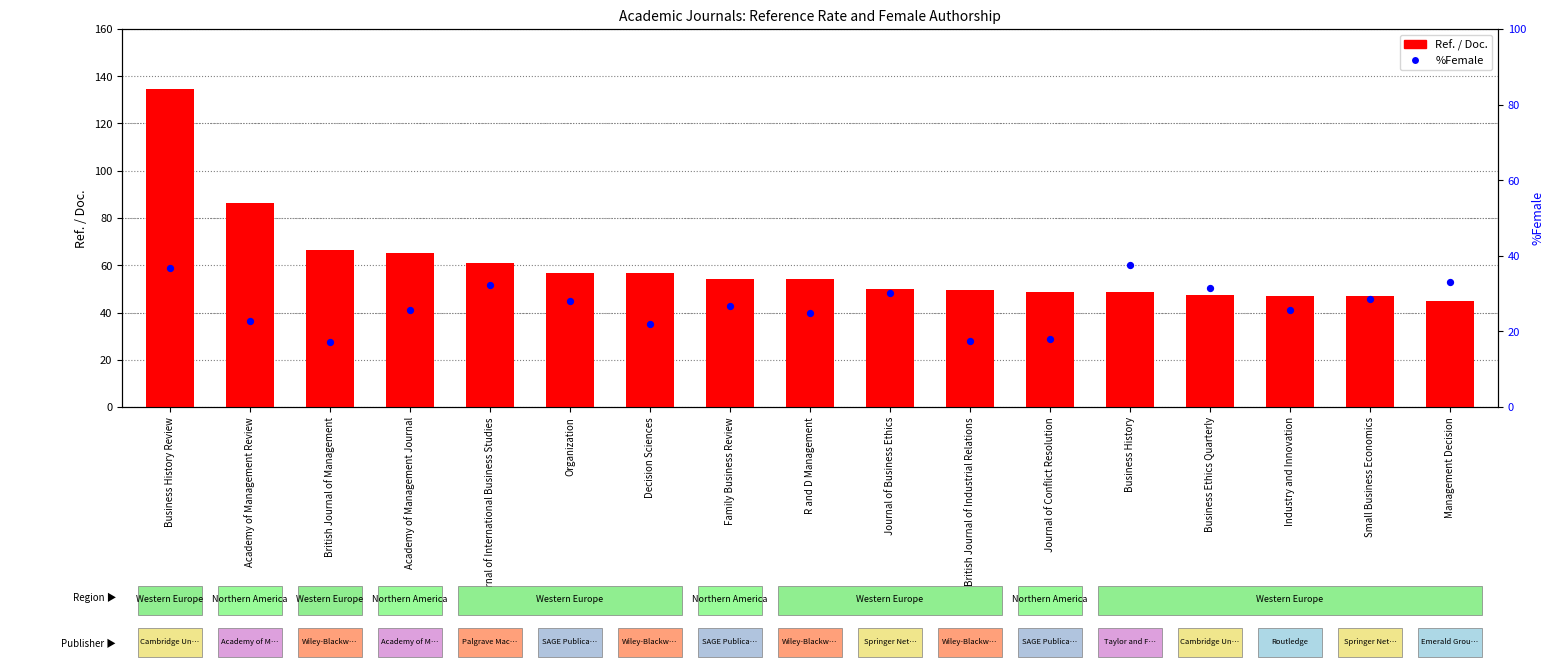

Which series has the largest total across all categories?

Ref. / Doc.